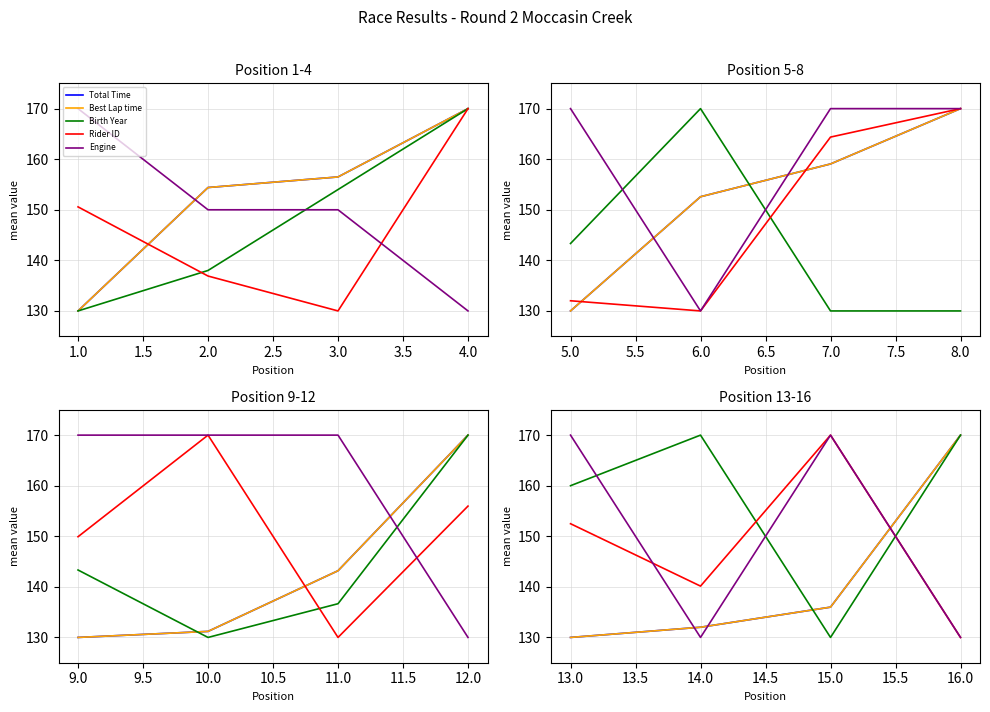

How many intersections are there between Total Time and Rider ID?

1